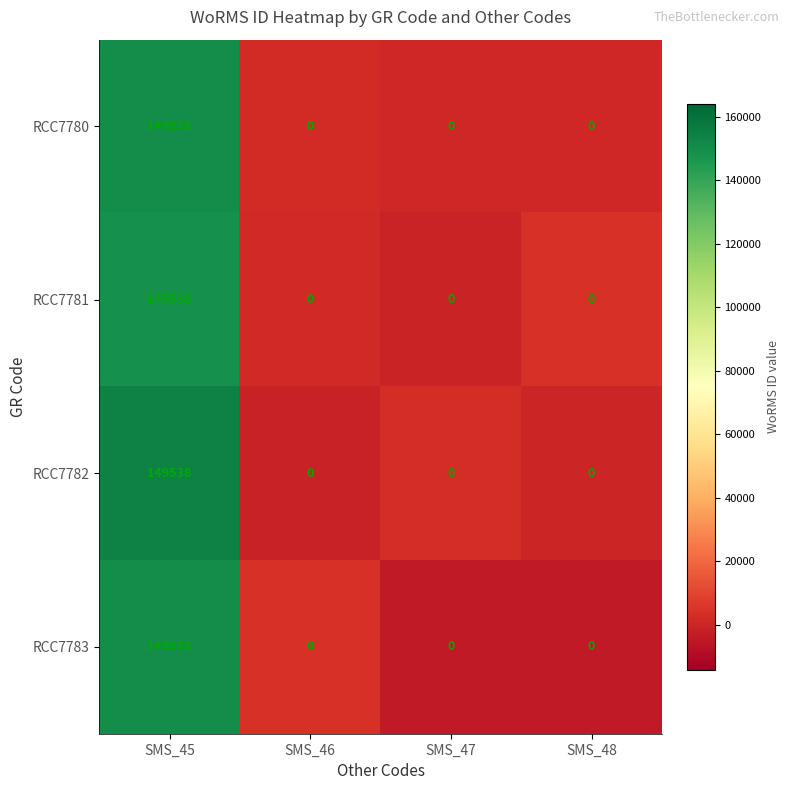

What is the greatest value displayed?

149538